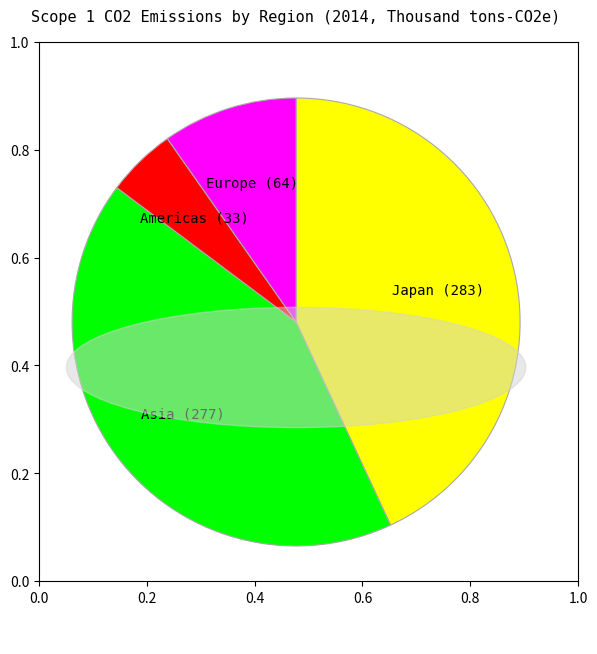

Does Japan represent more than half of the total?

No